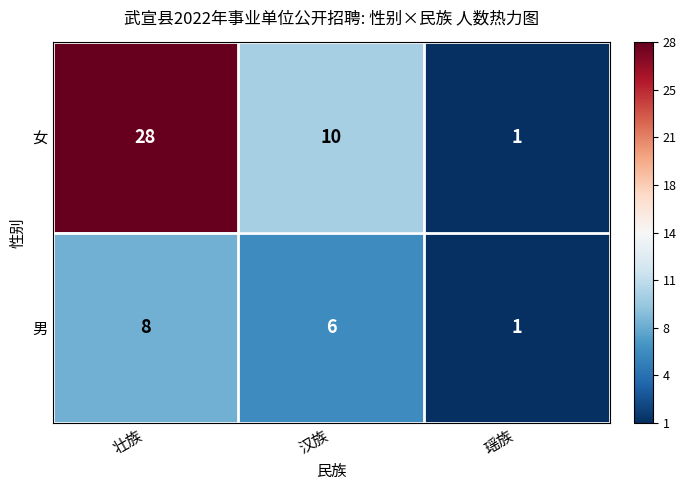

Which series has the largest total across all categories?

女